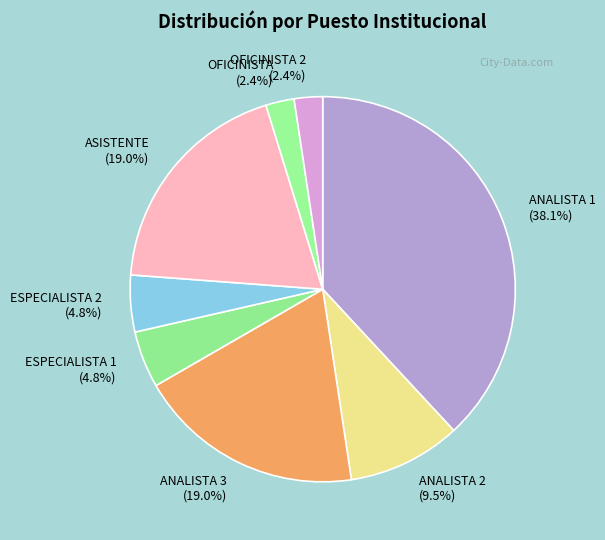

Which slice is the largest?

ANALISTA 1